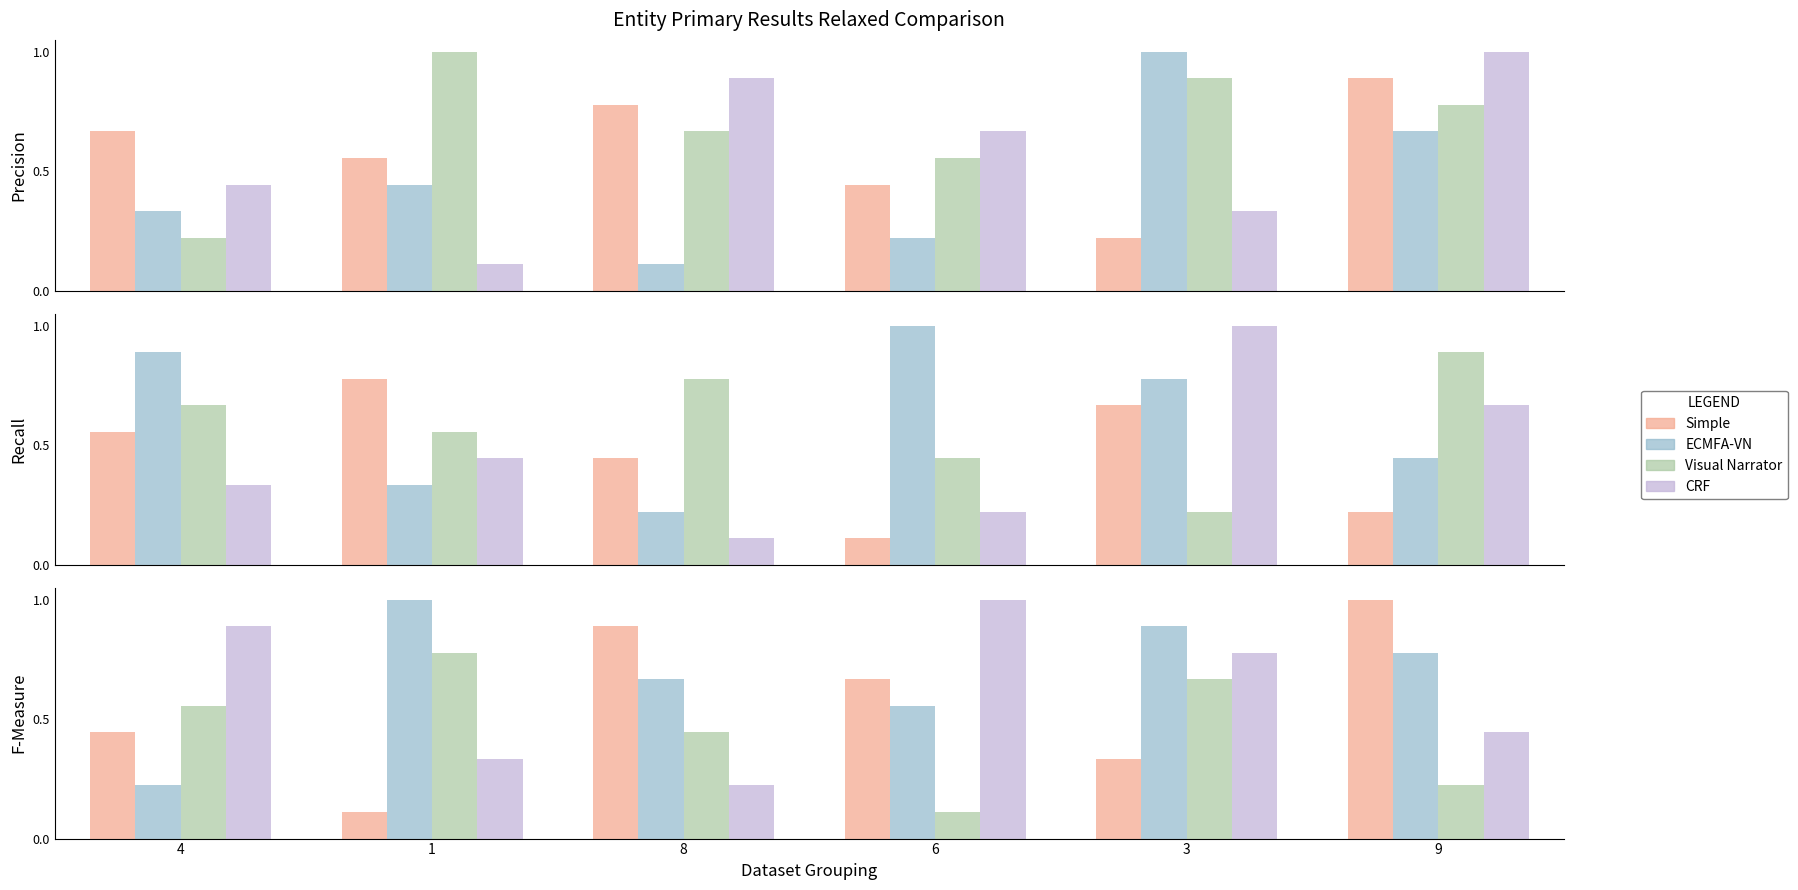

The value of col_2 at 3 is 0.2. True or false?

False